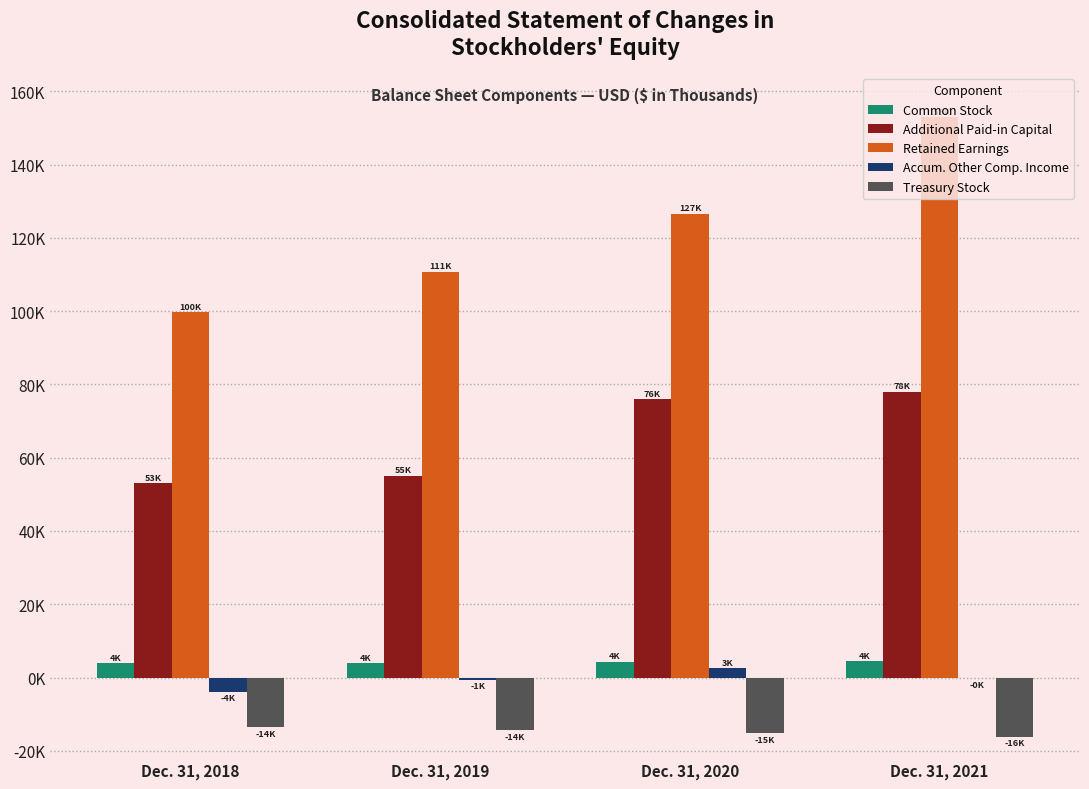

What are all the series names shown in the legend?

Common Stock, Additional Paid-in Capital, Retained Earnings, Accum. Other Comp. Income, Treasury Stock